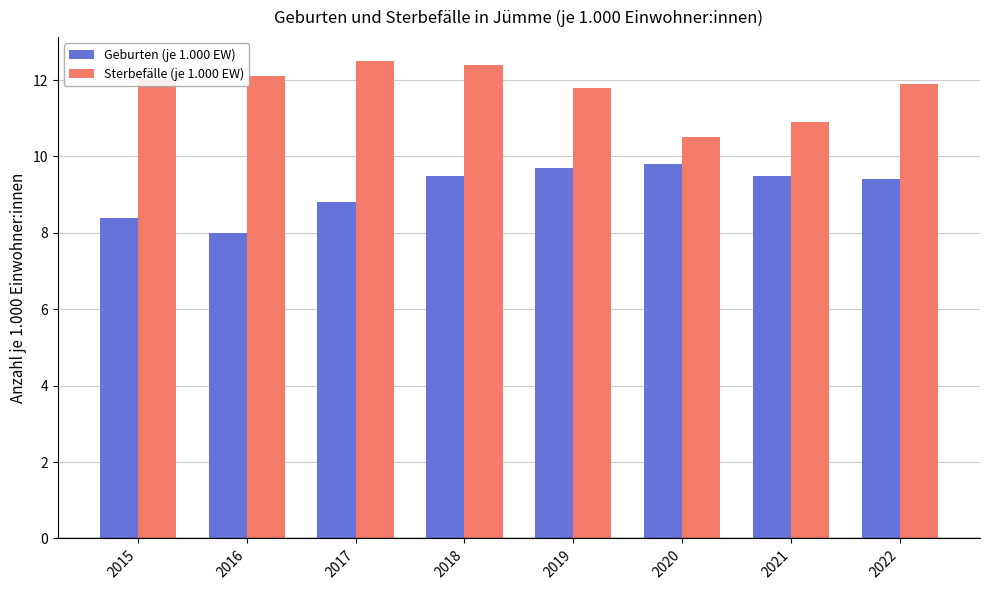

How many series are shown in this chart?

2